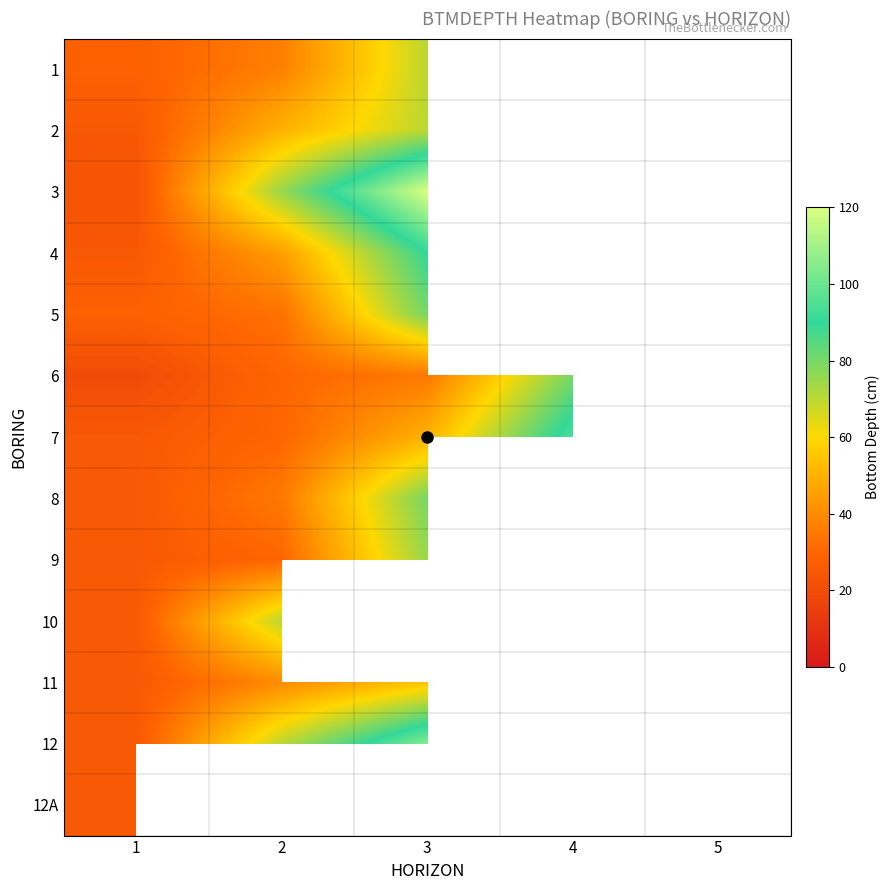

Where is 8 nearest to the value 52?

2